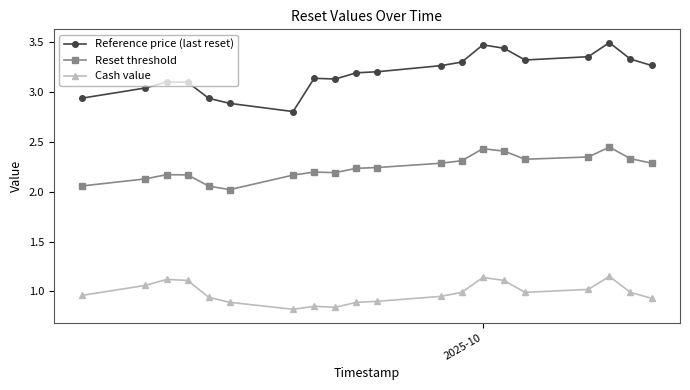

True or false: Reset threshold and Reference price (last reset) intersect in this chart.

False